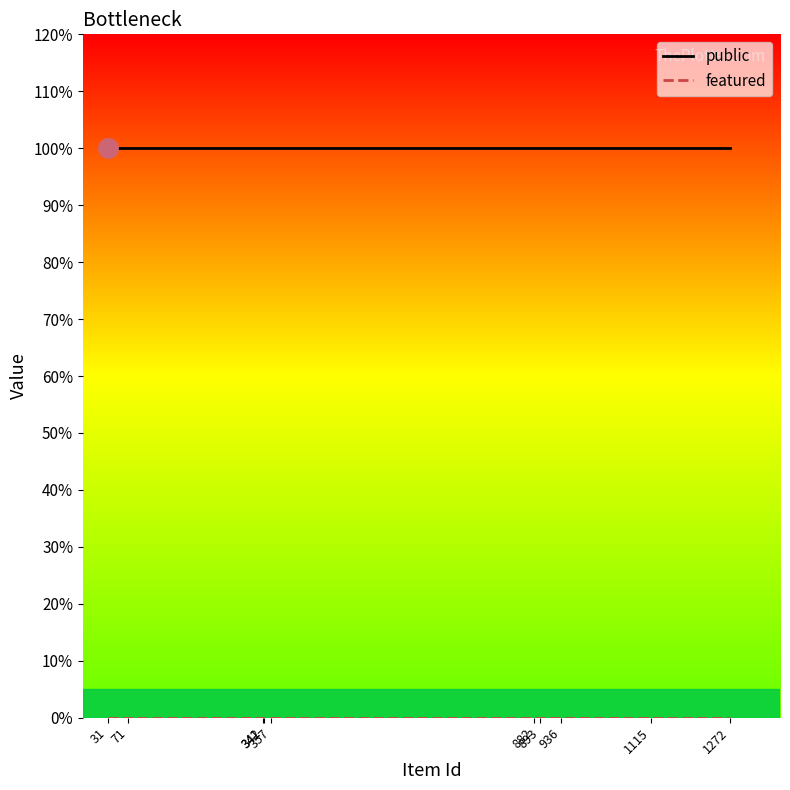

Reading left to right, list all the values displayed in this chart.

public: 31=1	71=1	341=1	342=1	357=1	882=1	893=1	936=1	1115=1	1272=1
featured: 31=0	71=0	341=0	342=0	357=0	882=0	893=0	936=0	1115=0	1272=0